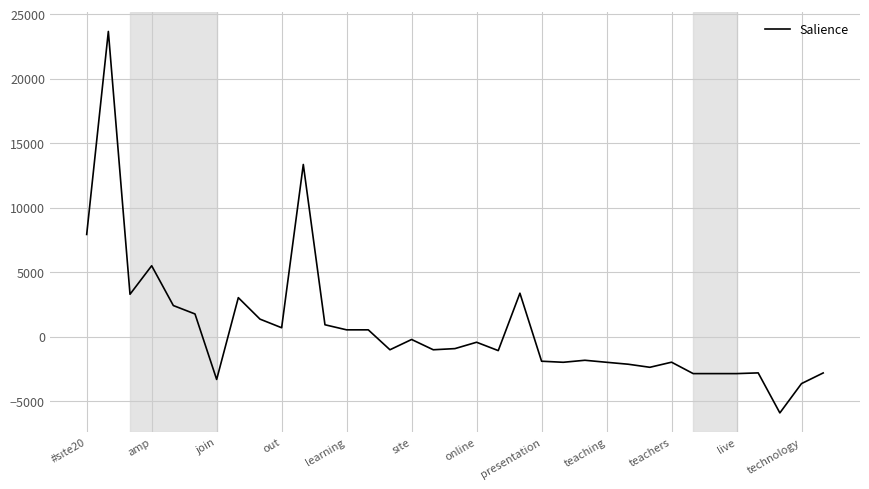

What is the difference between the maximum and minimum values?

29576.5